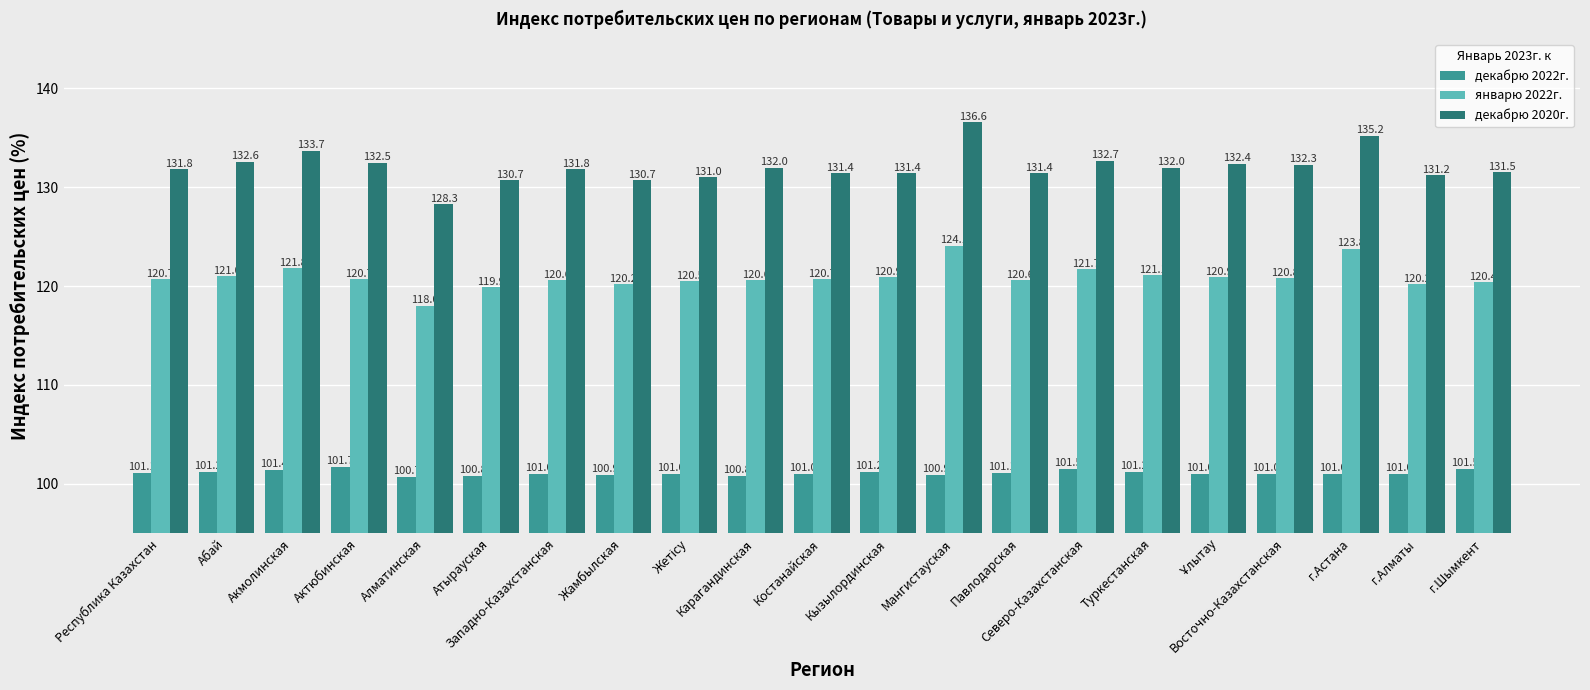

The декабрю 2020г. series shows 61.6 at г.Шымкент. True or false?

False